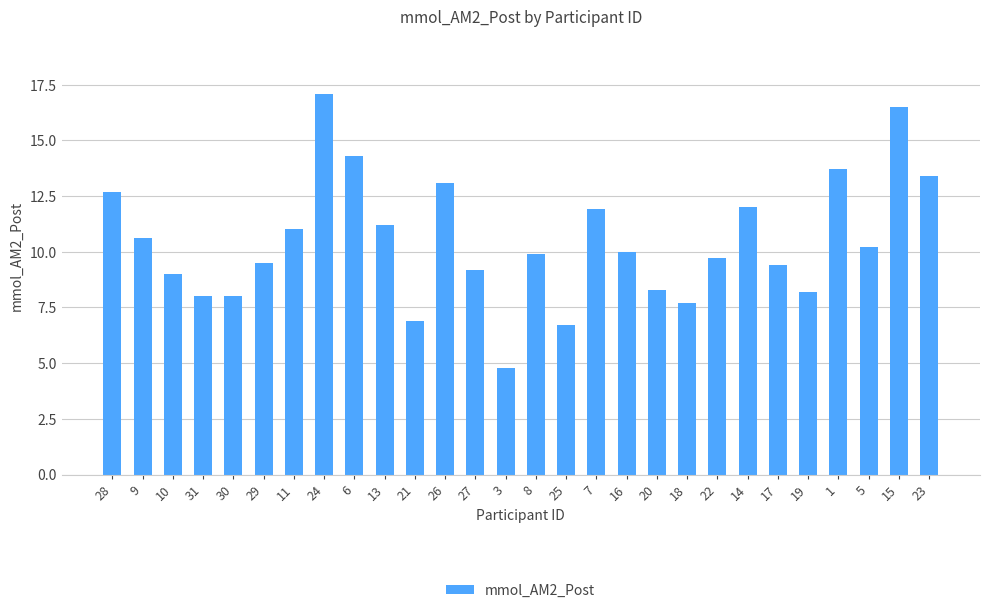

At which category does the chart reach its peak across all series?

24